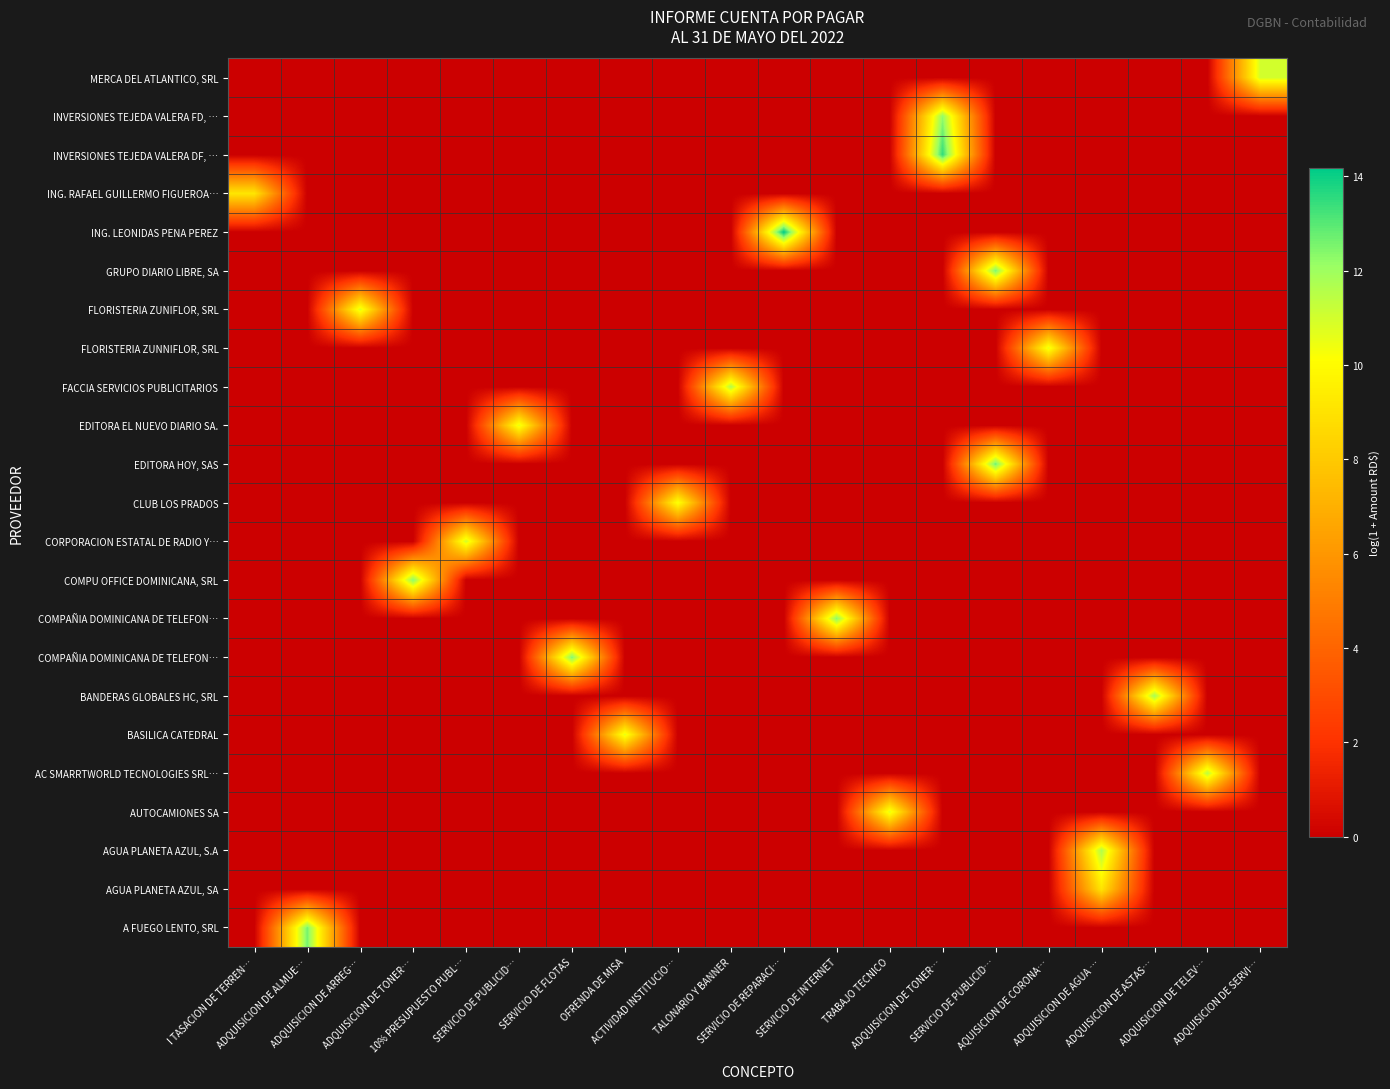

How many values in row_12 are above zero?

1